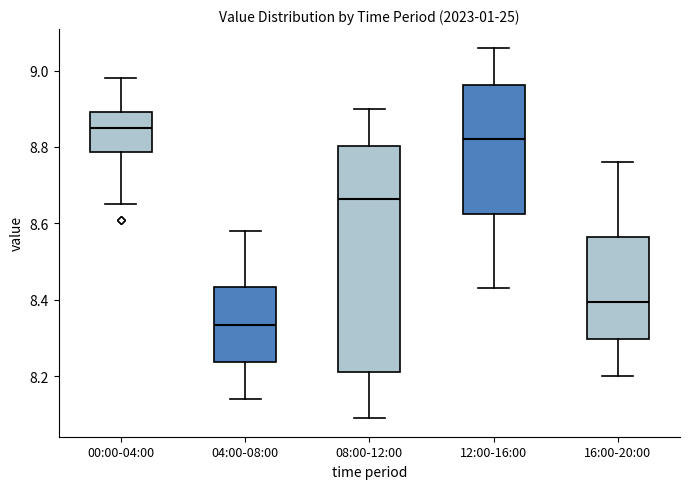

Where is the lower edge of the box for 00:00-04:00 on the y-axis? The values are not printed on the chart, so give them approximately, as read against the axis.

8.78